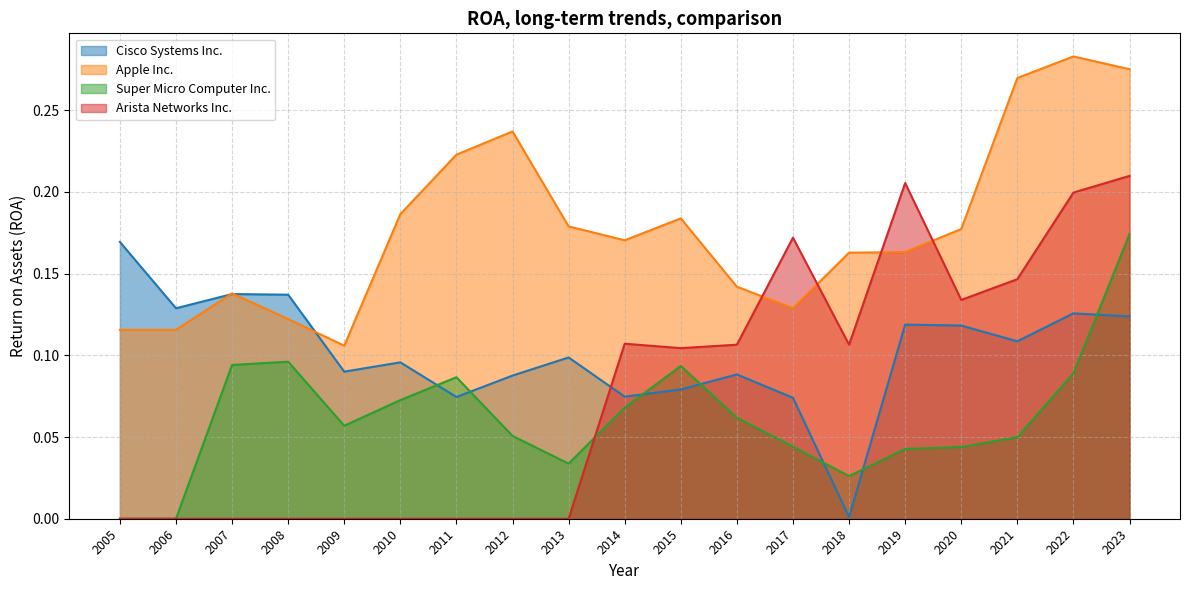

Reading left to right, extract all data points from this chart.

Cisco Systems Inc.: 2005=0.2	2006=0.1	2007=0.1	2008=0.1	2009=0.1	2010=0.1	2011=0.1	2012=0.1	2013=0.1	2014=0.1	2015=0.1	2016=0.1	2017=0.1	2018=0.0	2019=0.1	2020=0.1	2021=0.1	2022=0.1	2023=0.1
Apple Inc.: 2005=0.1	2006=0.1	2007=0.1	2008=0.1	2009=0.1	2010=0.2	2011=0.2	2012=0.2	2013=0.2	2014=0.2	2015=0.2	2016=0.1	2017=0.1	2018=0.2	2019=0.2	2020=0.2	2021=0.3	2022=0.3	2023=0.3
Super Micro Computer Inc.: 2005=0.0	2006=0.0	2007=0.1	2008=0.1	2009=0.1	2010=0.1	2011=0.1	2012=0.1	2013=0.0	2014=0.1	2015=0.1	2016=0.1	2017=0.0	2018=0.0	2019=0.0	2020=0.0	2021=0.0	2022=0.1	2023=0.2
Arista Networks Inc.: 2005=0.0	2006=0.0	2007=0.0	2008=0.0	2009=0.0	2010=0.0	2011=0.0	2012=0.0	2013=0.0	2014=0.1	2015=0.1	2016=0.1	2017=0.2	2018=0.1	2019=0.2	2020=0.1	2021=0.1	2022=0.2	2023=0.2